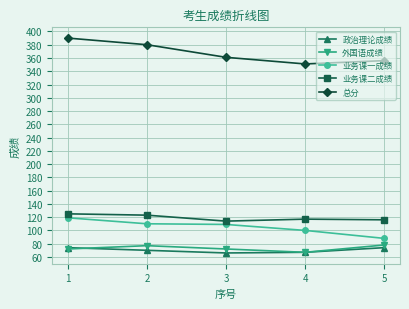

True or false: 业务课二成绩 and 政治理论成绩 cross at least once.

False